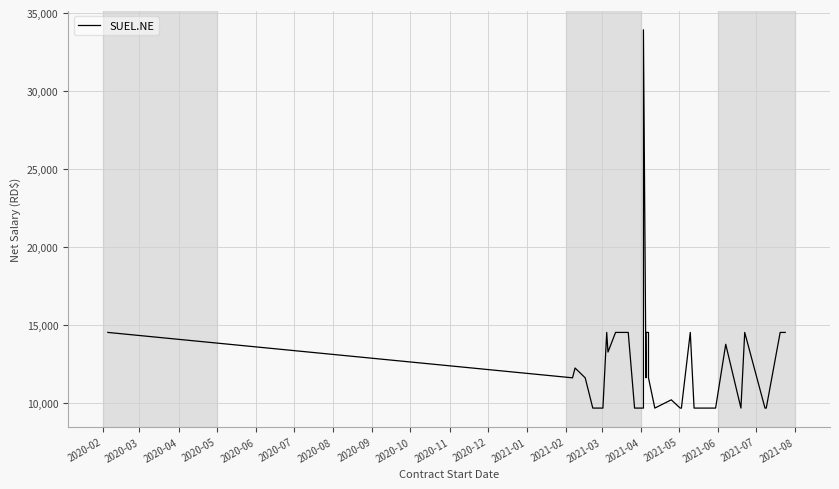

How many data points are above 11635?

19